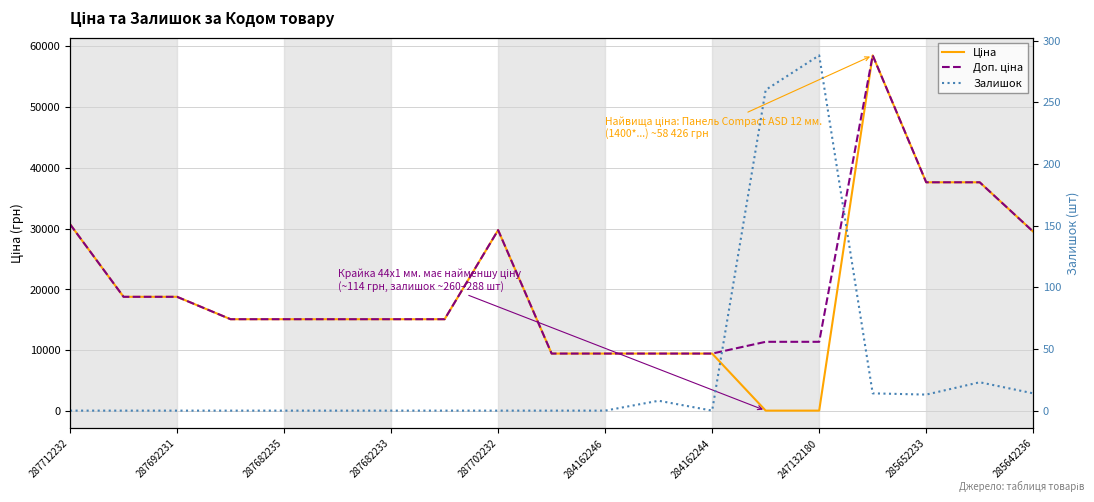

Which series has the largest total across all categories?

Доп. ціна